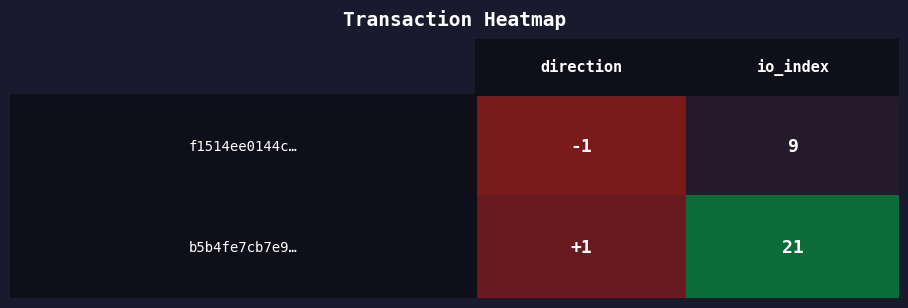

List the labels in order of f1514ee0144c3ecea5952e0427820ff6c3afa75 value, smallest first.

direction, io_index